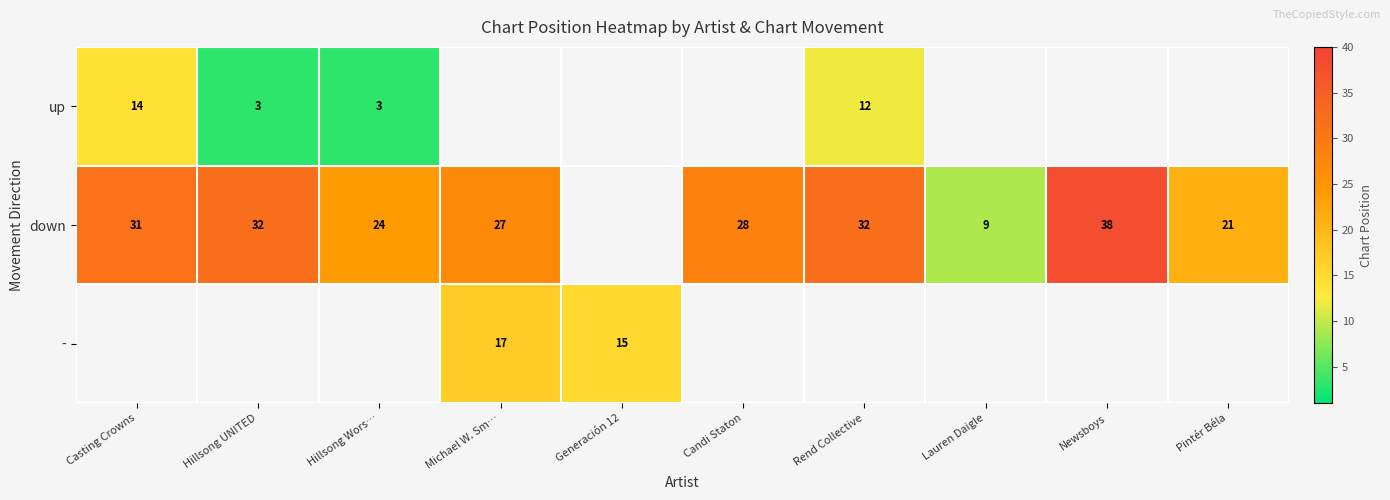

Is it true that down equals 38 at Candi Staton?

False